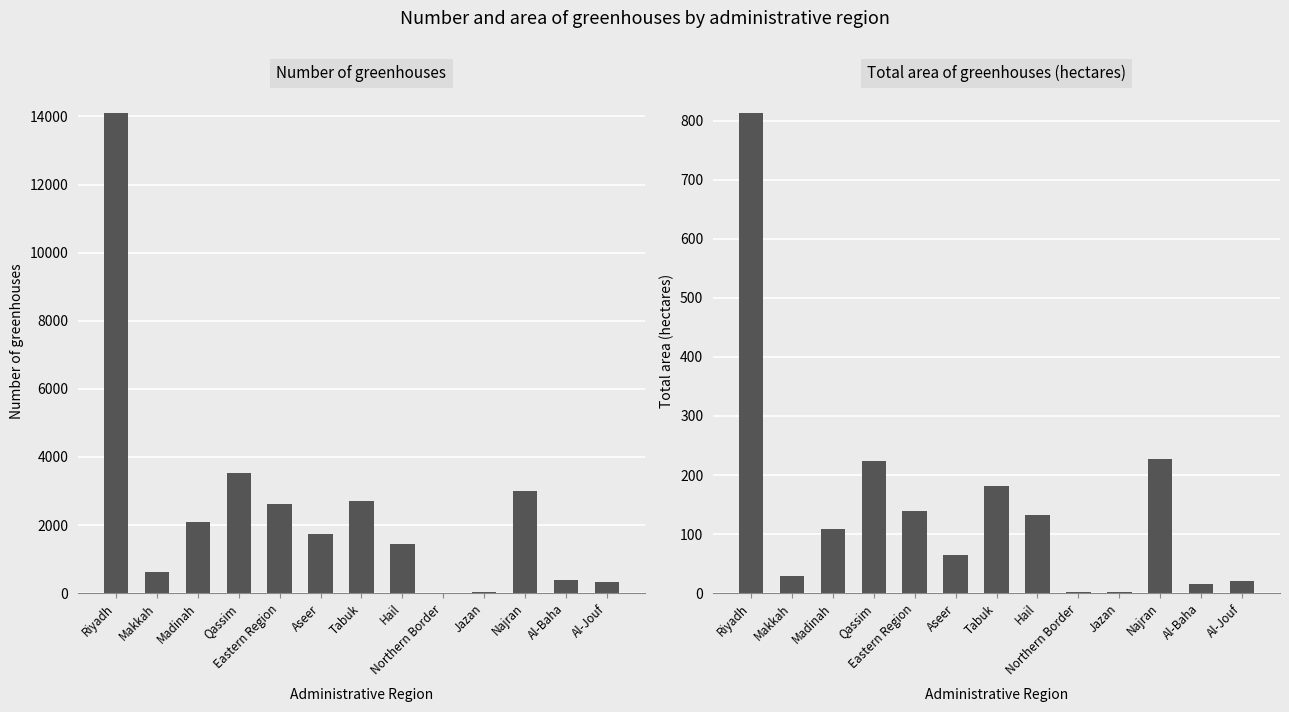

True or false: Total area of greenhouses (hectares) has a value of 132.5 at Hail.

True